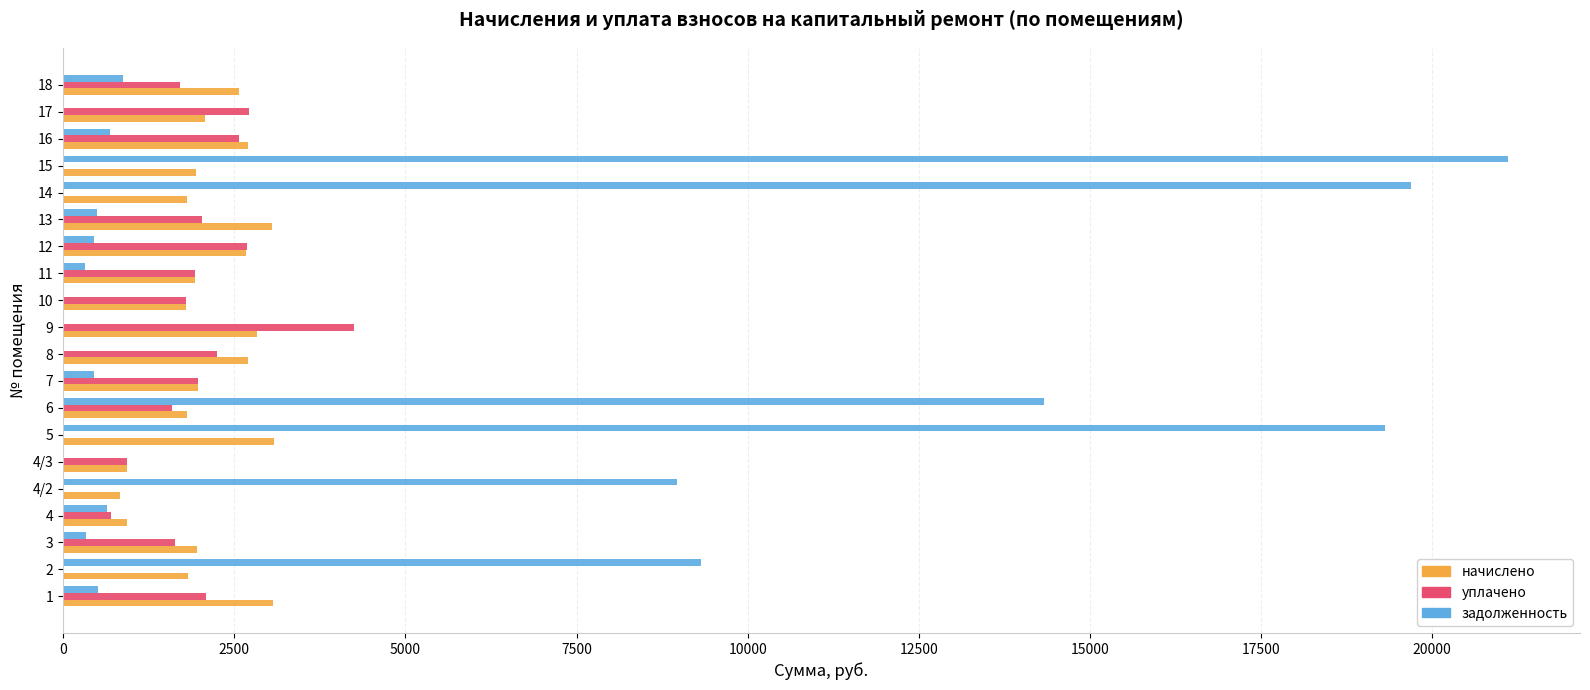

Which series has the largest total across all categories?

задолженность